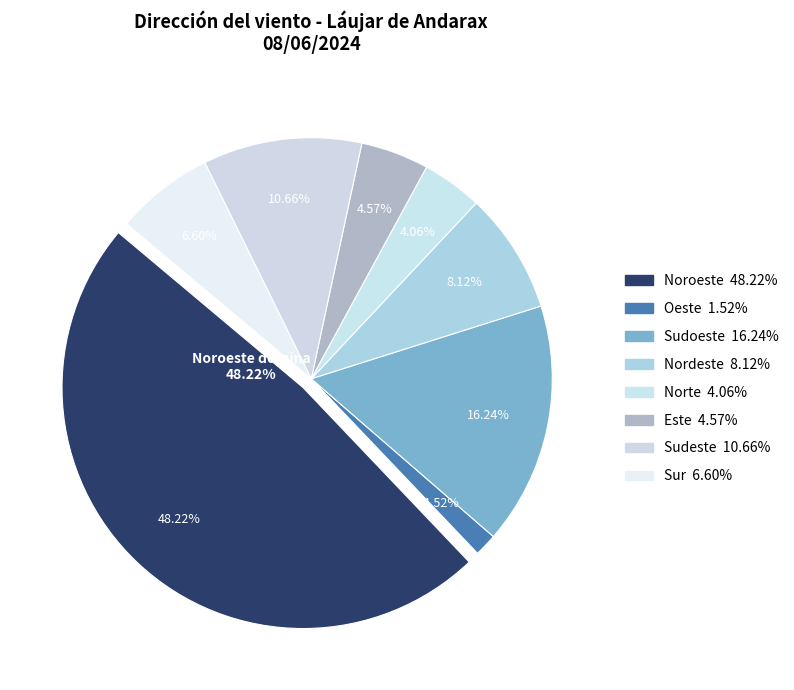

Which category has the biggest portion of the pie?

Noroeste